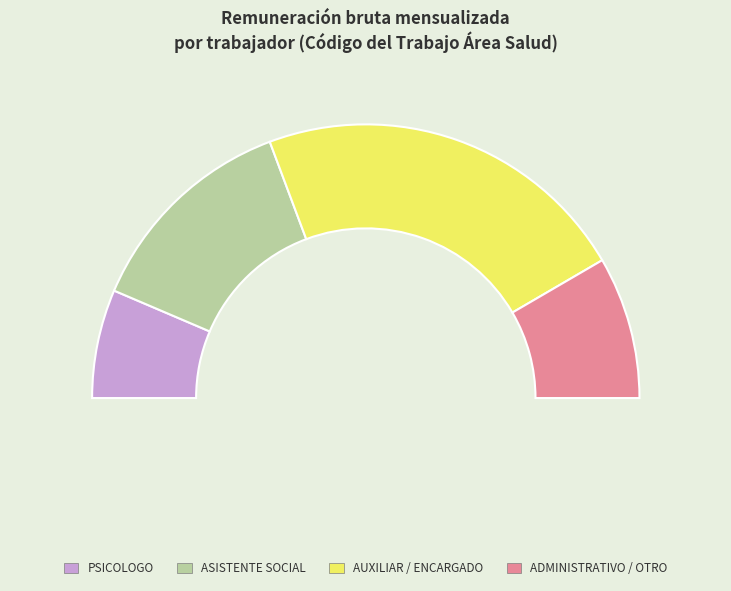

The VILLAGRAN MENDOZA VERONICA MAGDALENA slice represents 5% of the pie. True or false?

True